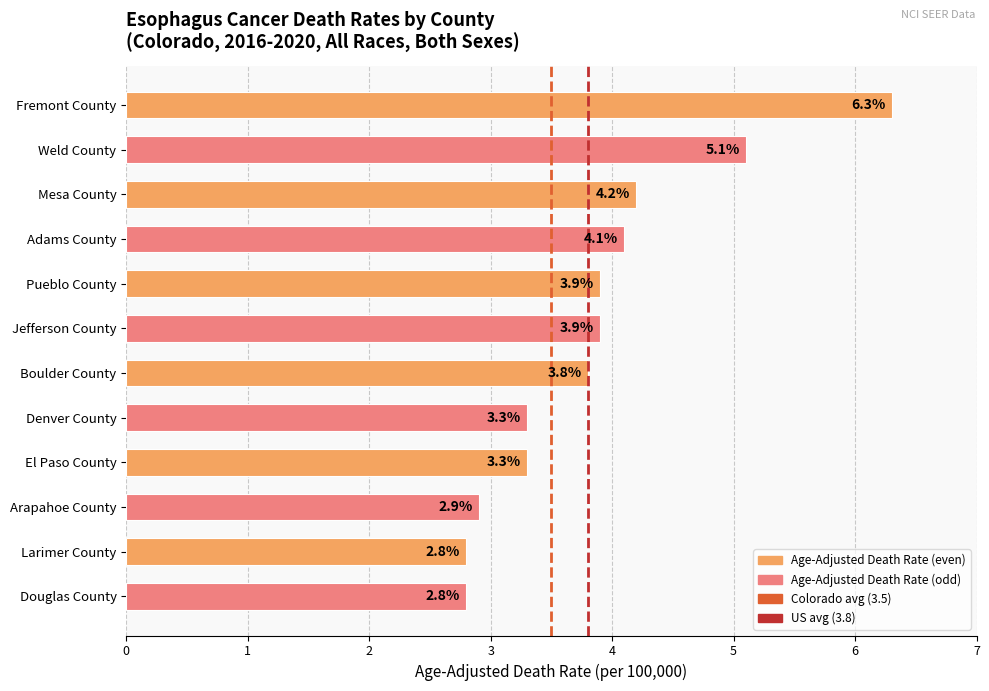

How many bars are there in total?

12